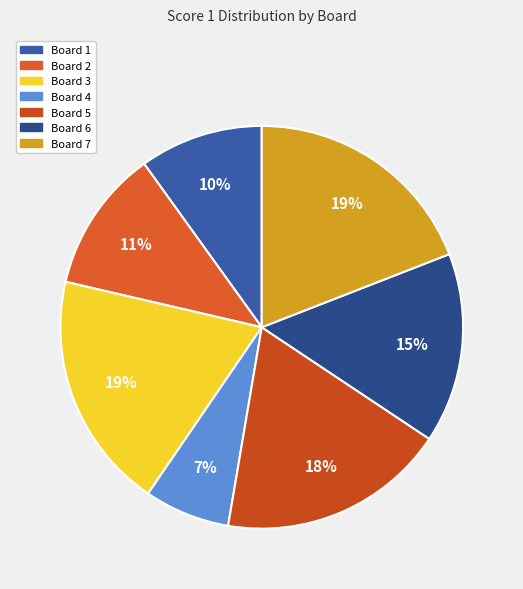

Does Board 7 account for over 50% of the chart?

No